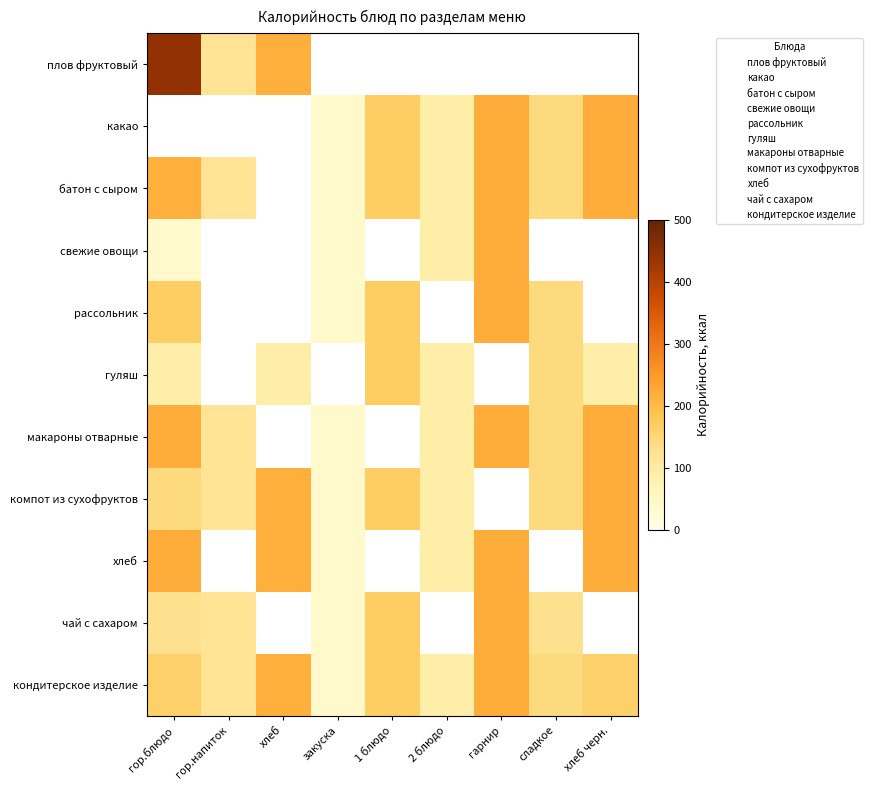

What is the sum of the хлеб values at гор.напиток and гарнир?

219.0